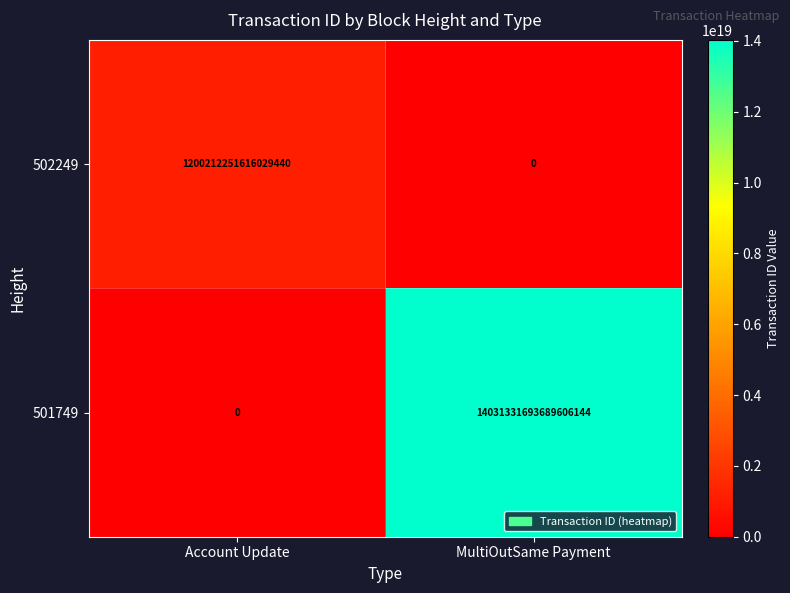

The 501749 series shows 7932286959344817152 at MultiOutSame Payment. True or false?

False